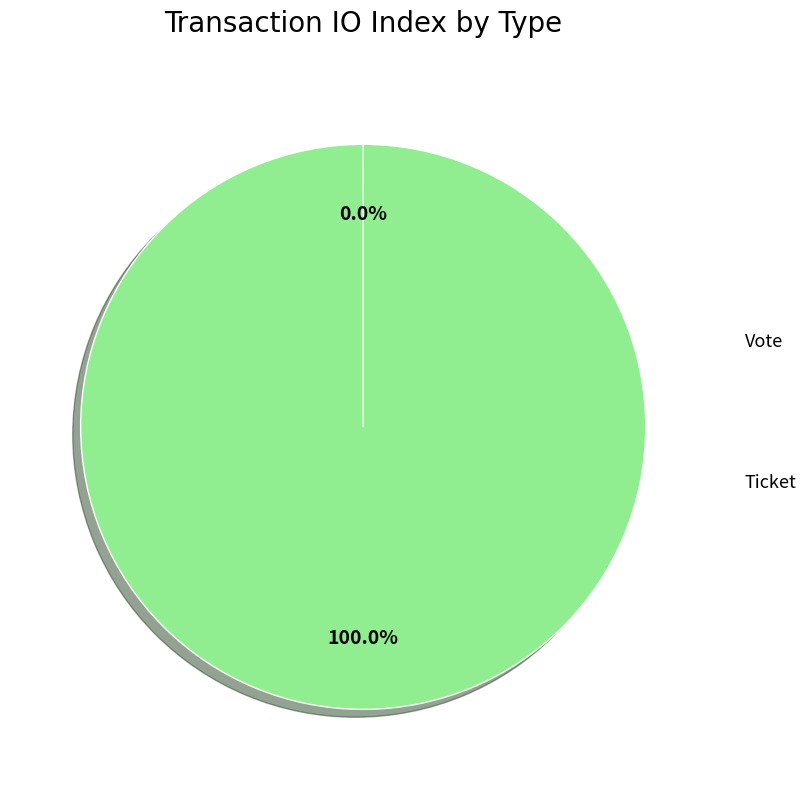

True or false: Ticket accounts for 1% of the total.

False